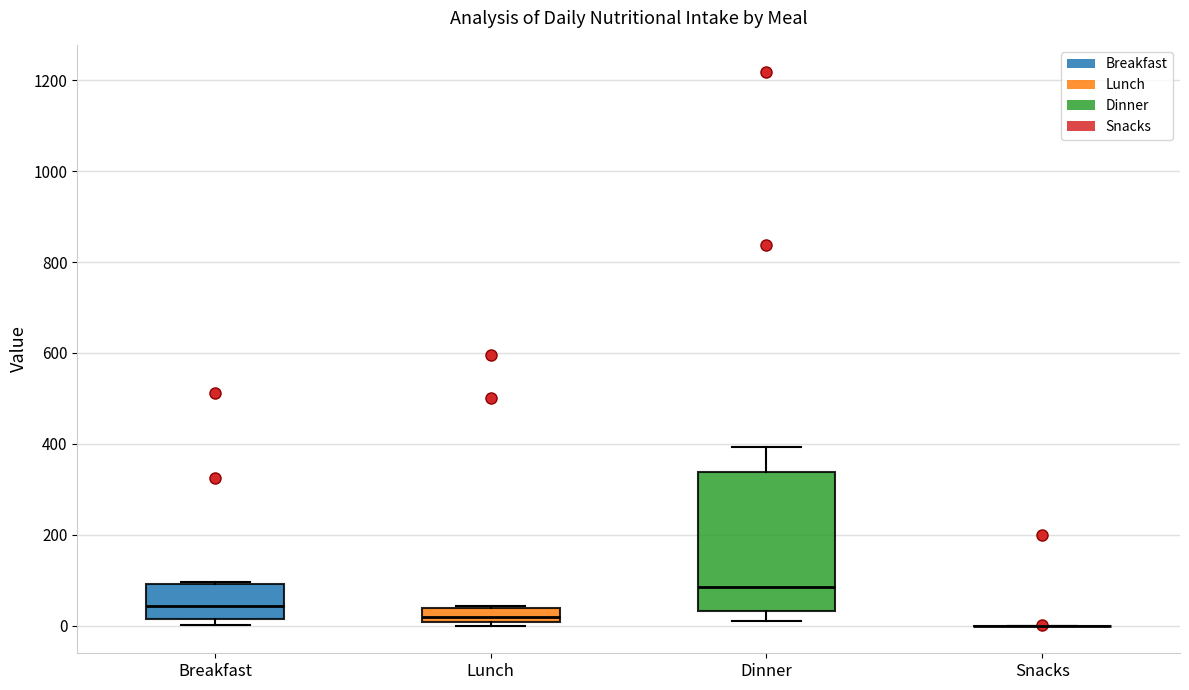

Reading left to right, read every box against the y-axis: the position of its median line, the range the box covers, and the ends of its whiskers. The values are not printed on the chart, so give them approximately, as read against the axis.

Breakfast: median 40, box 20 to 100, whiskers 0 to 100
Lunch: median 20, box 0 to 40, whiskers 0 (just below the box's lower edge) to 40
Dinner: median 80, box 40 to 340, whiskers 0 to 400
Snacks: box collapsed to a line at 0, whiskers 0 to 0